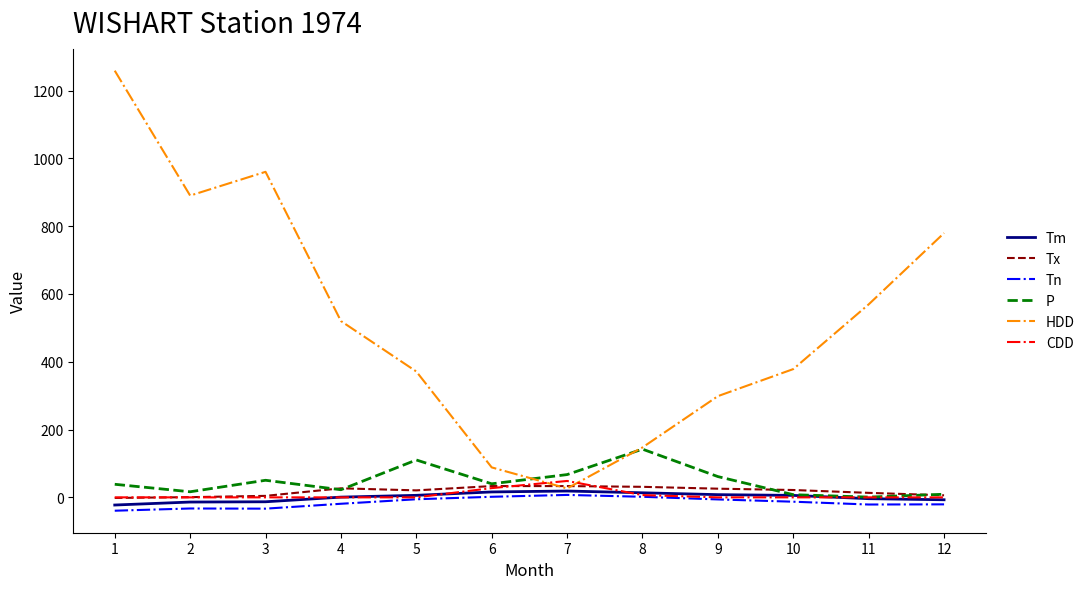

What is the minimum value shown in the chart?

-39.4